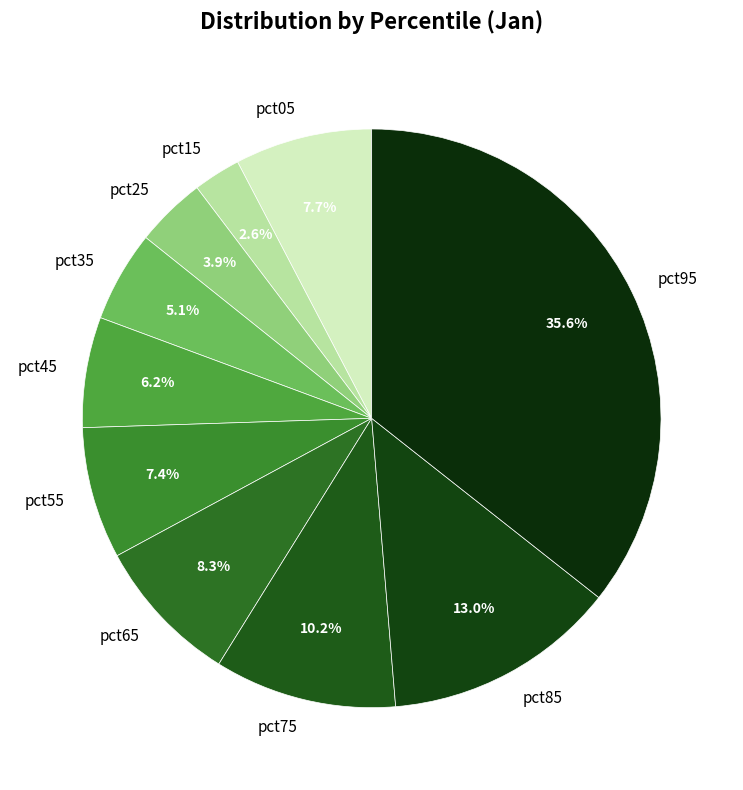

How much of the chart is everything except pct25?

96.1%